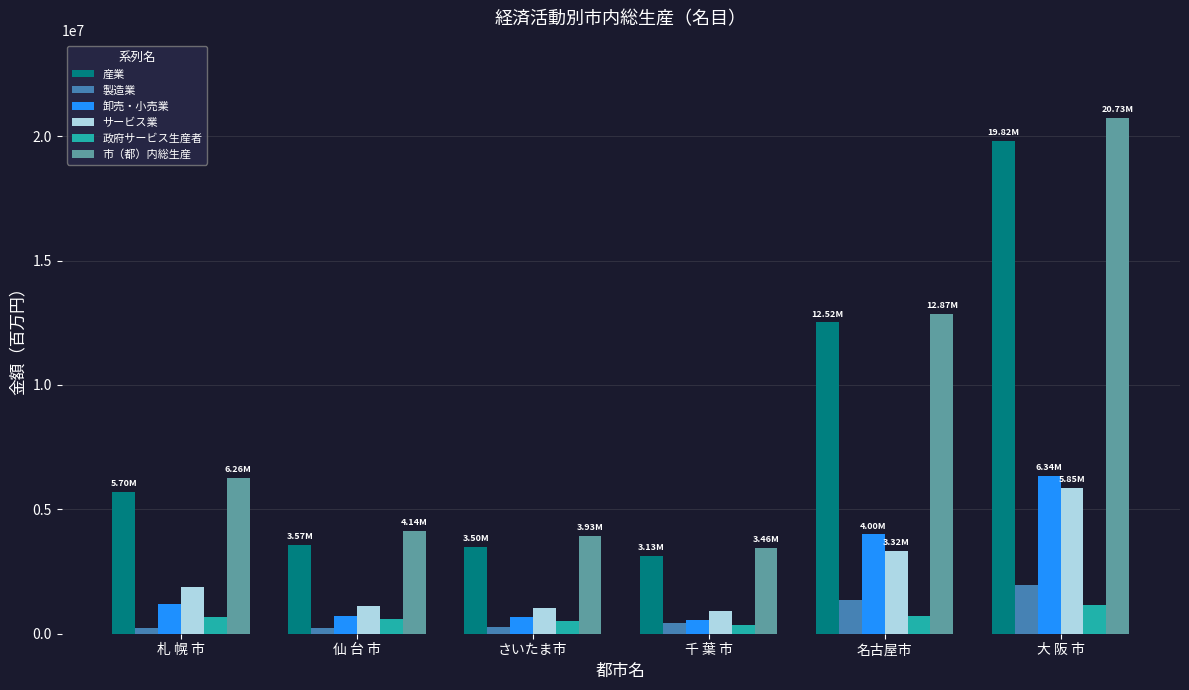

What is the value of the 政府サービス生産者 bar at the 4th from the left?

342830